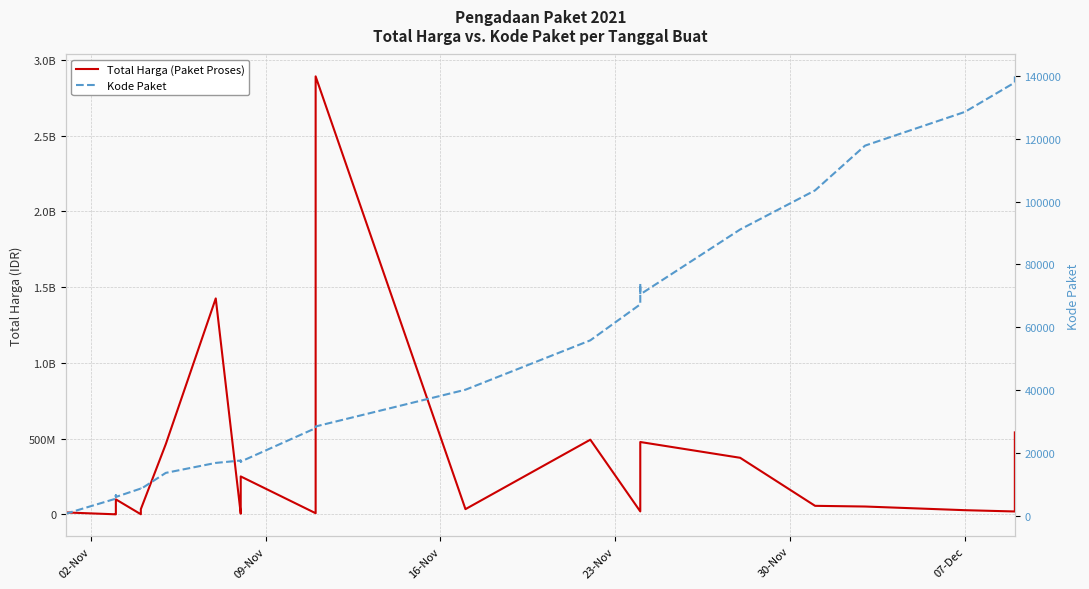

How many lines are shown in the chart?

2